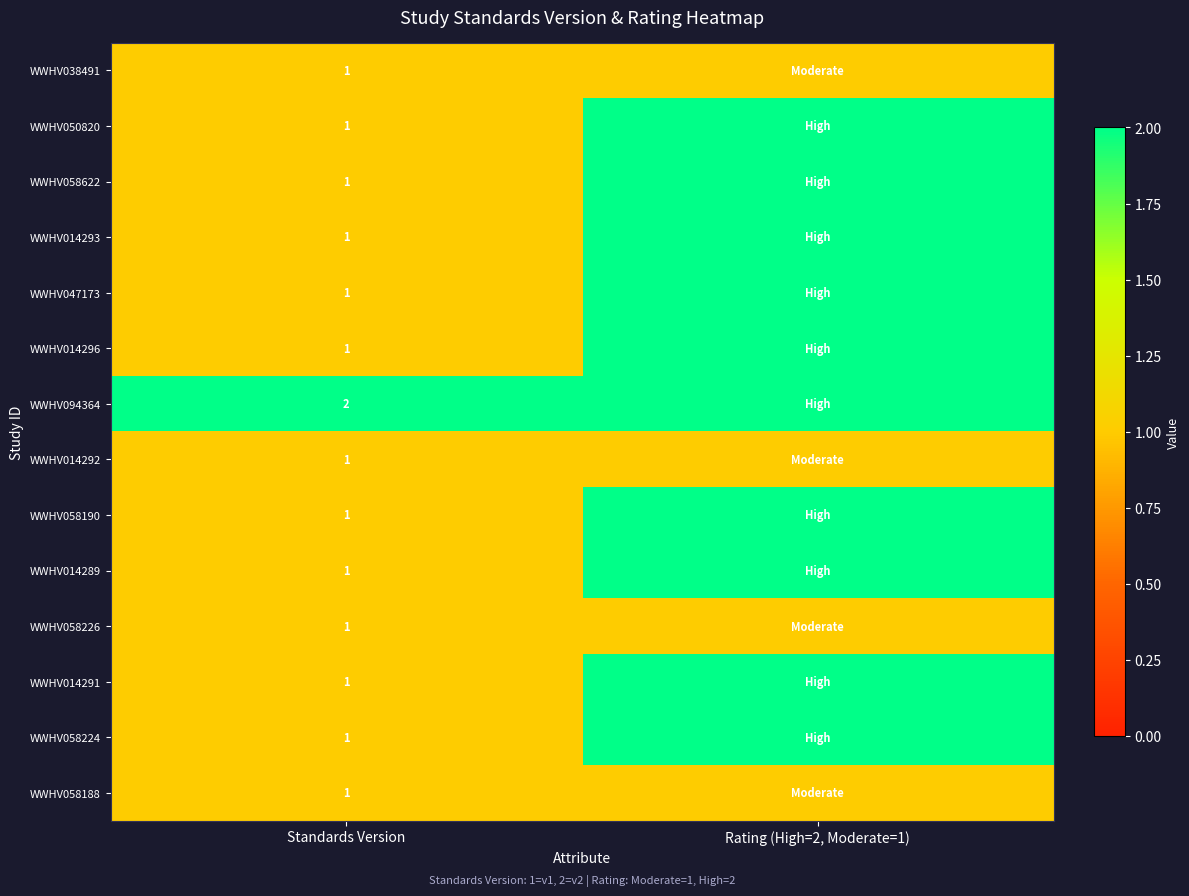

What is the total value across all series at Standards Version?

15